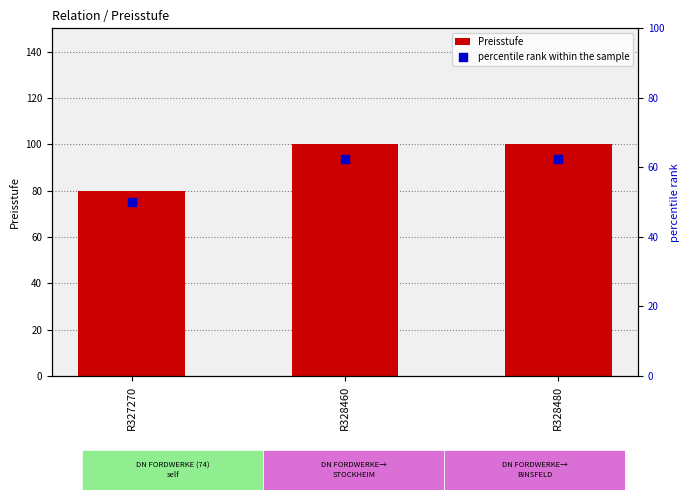

At which category is the sum across all series the highest?

R328460